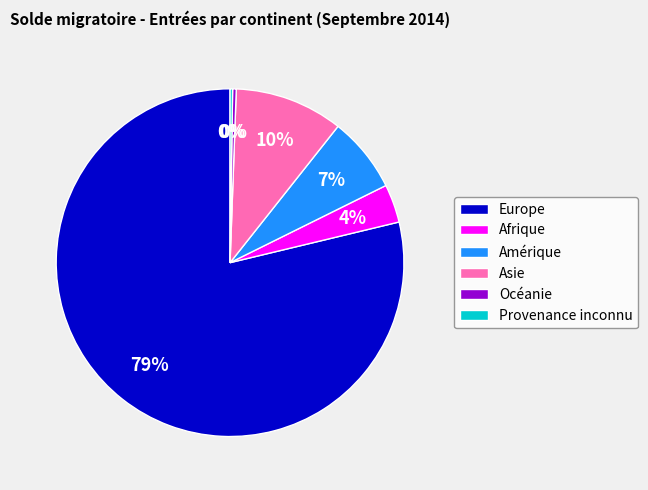

To the nearest percent, what is the average slice percentage?

17%